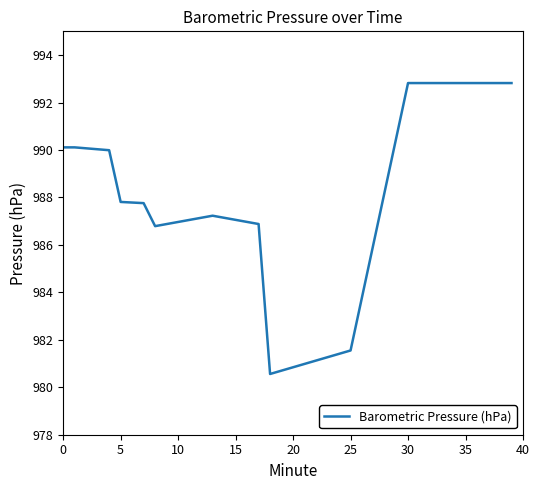

What is the greatest value displayed?

992.8